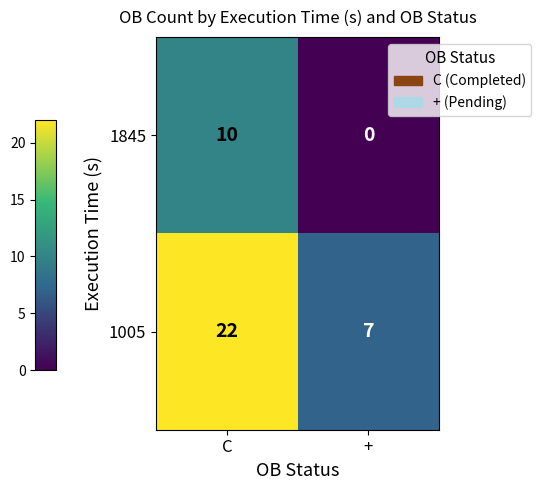

How many series are shown in this chart?

2